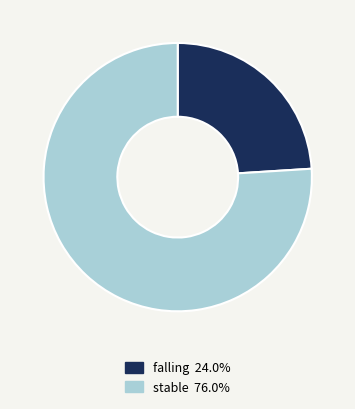

Is there a majority slice in this chart?

Yes